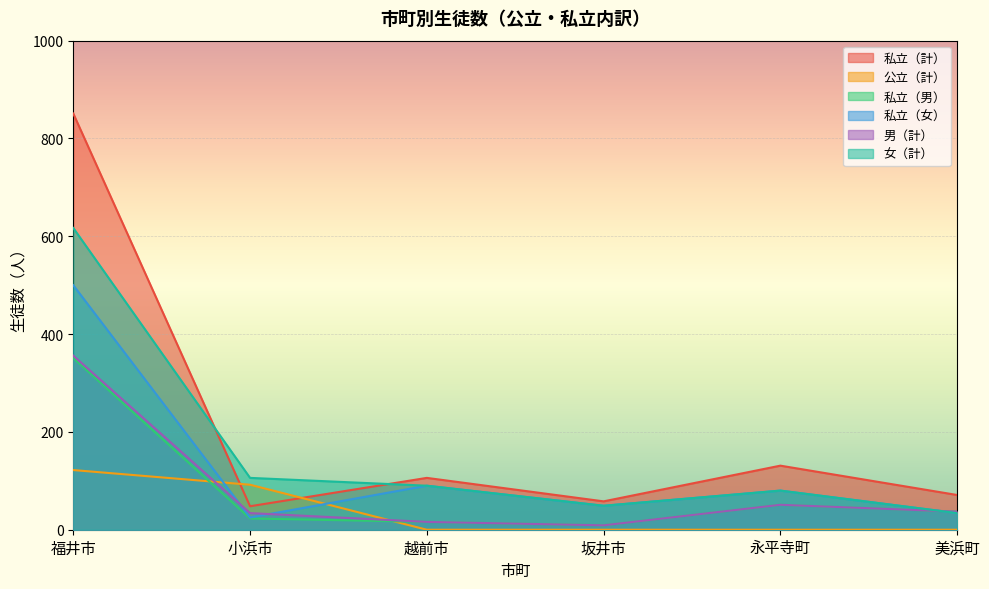

Which series ends up on top after the final intersection of 私立（女） and 男（計）?

男（計）